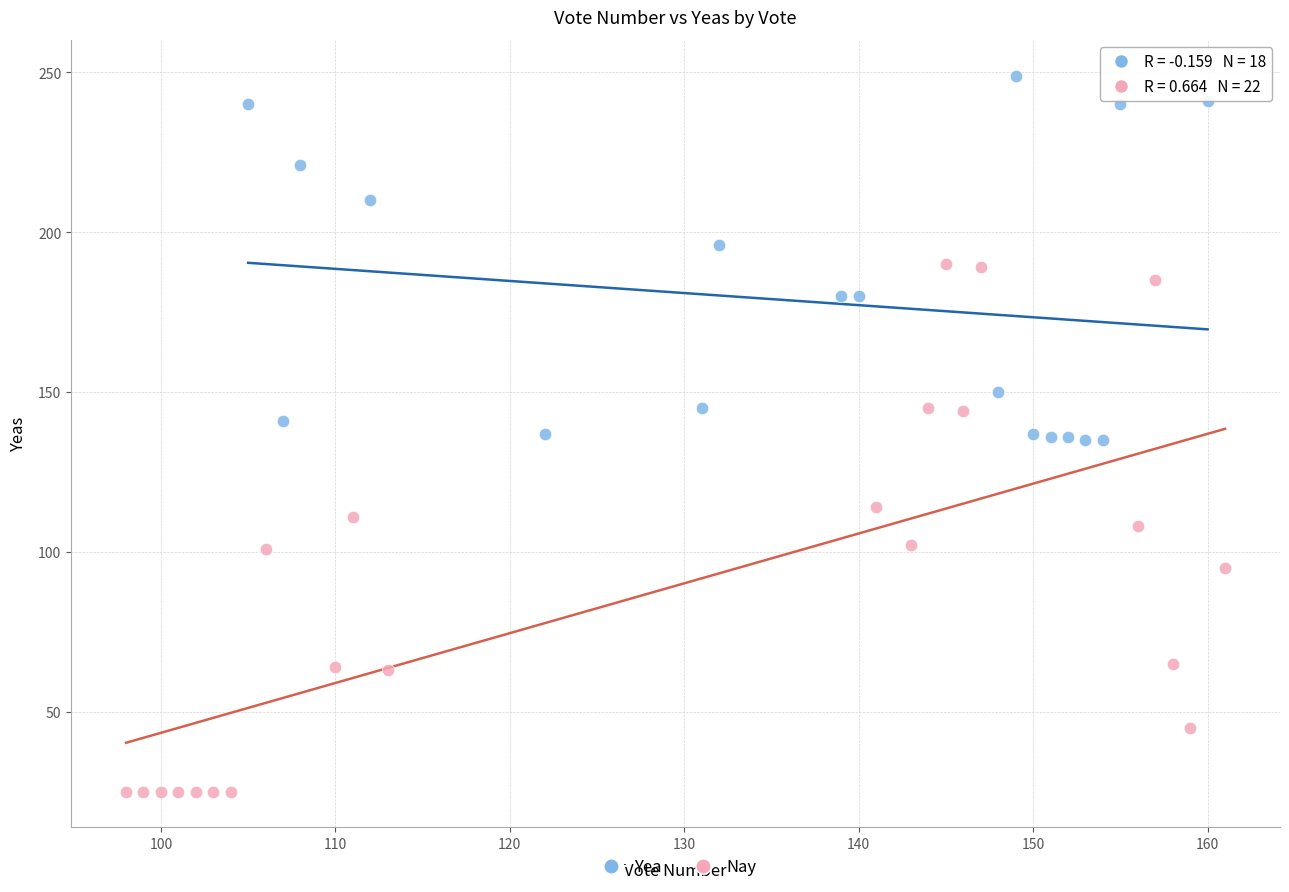

Which series has the largest Y range (max minus min)?

Nay